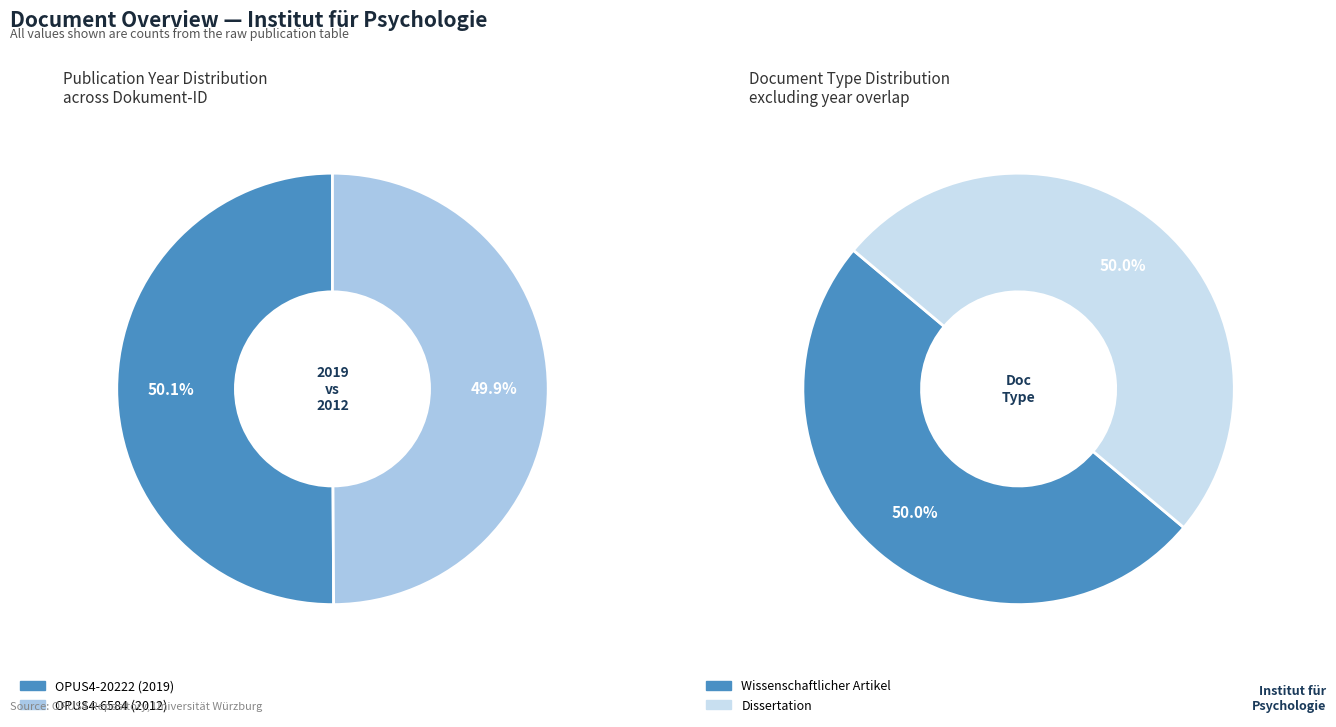

What is the change in value from OPUS4-20222 (2019) to OPUS4-6584 (2012)?

-7